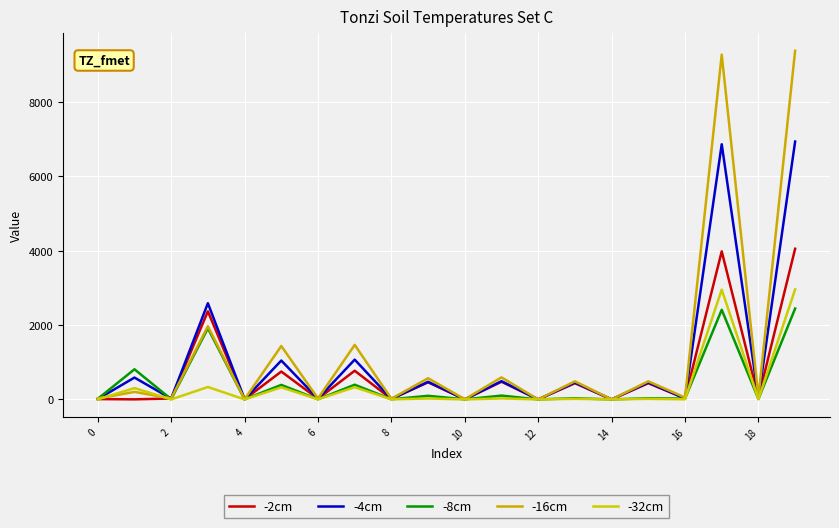

In -32cm, how many points are lower than both neighbors (excluding endpoints)?

9